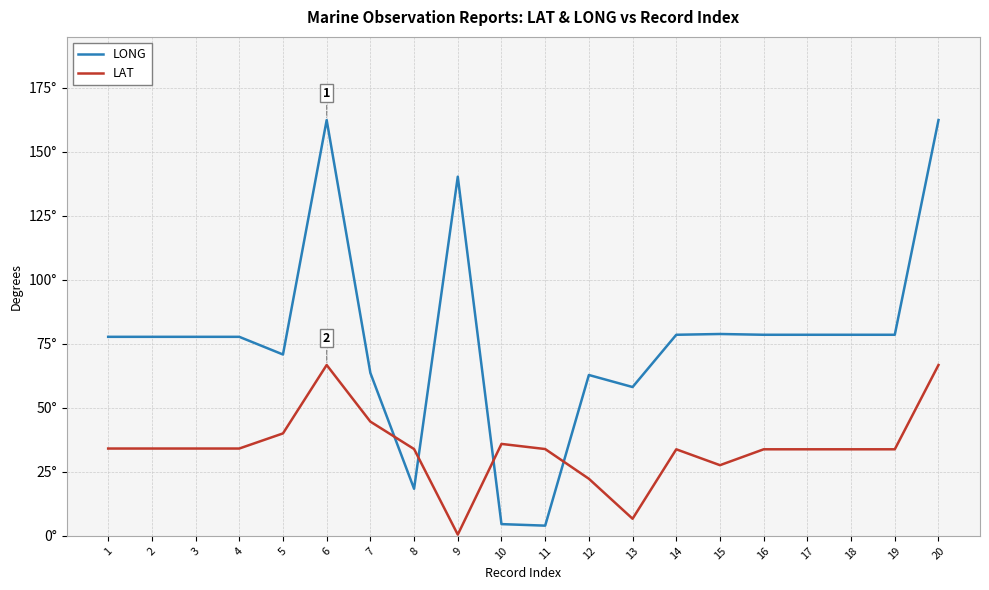

What is the minimum value shown in the chart?

0.5